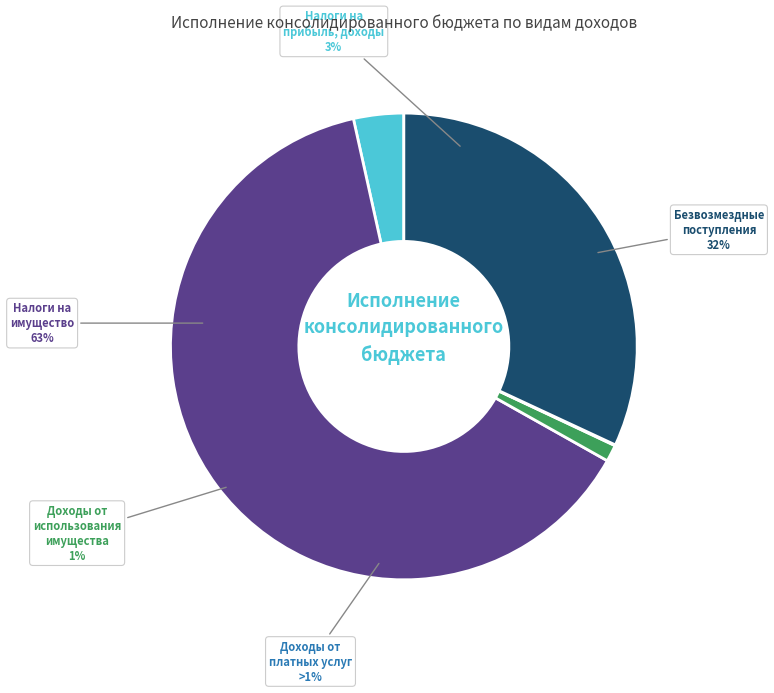

To the nearest percent, what portion does НАЛОГИ НА ИМУЩЕСТВО represent?

63%